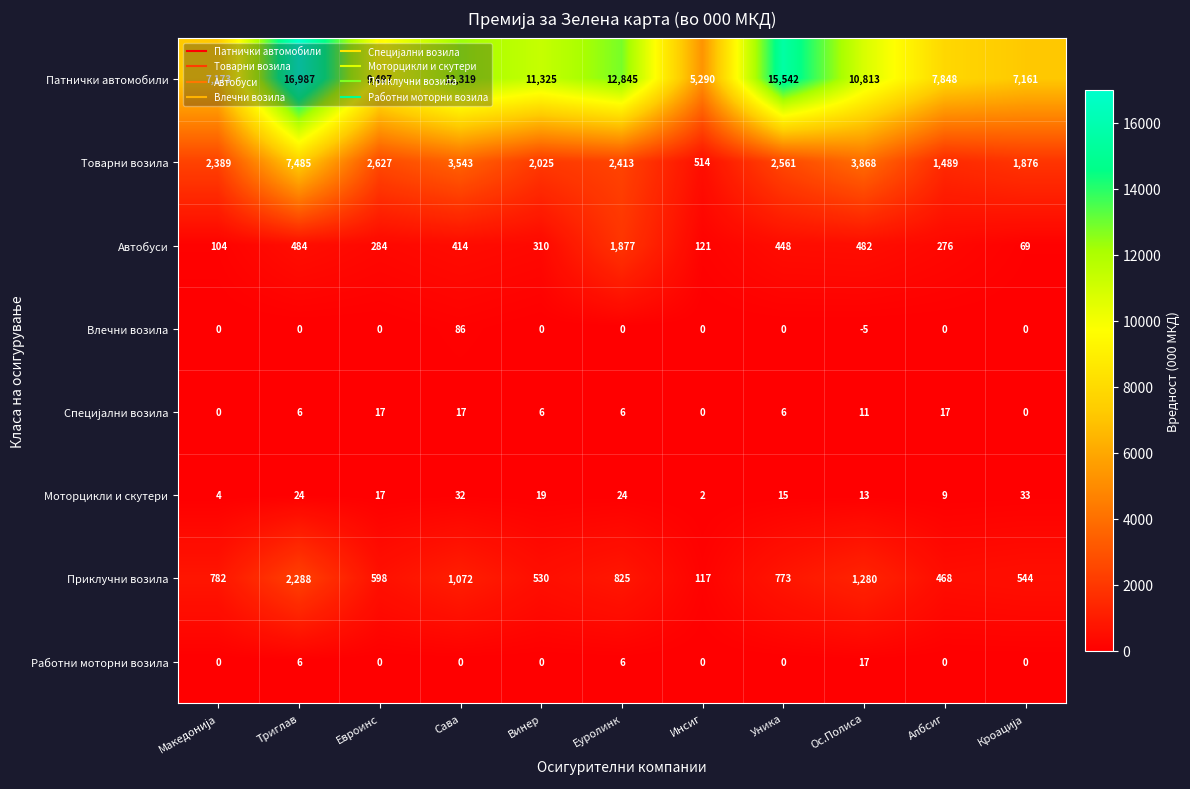

What is the sum of the Моторцикли и скутери values at Инсиг and Сава?

34